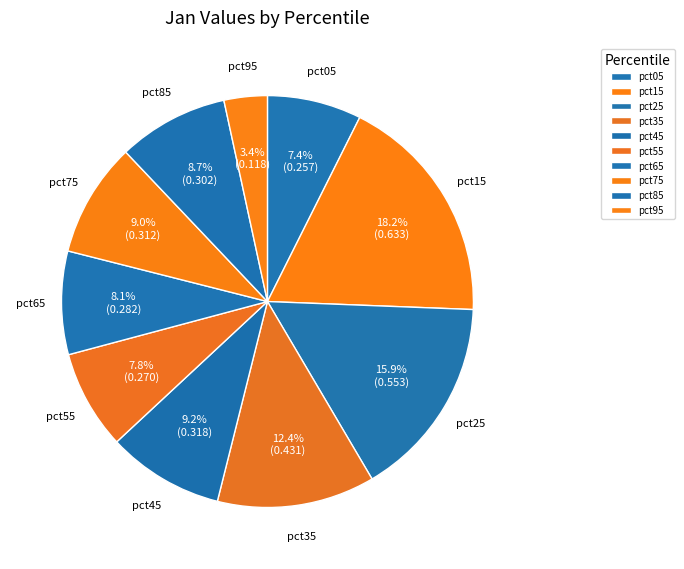

What is the largest slice in the pie chart?

pct15